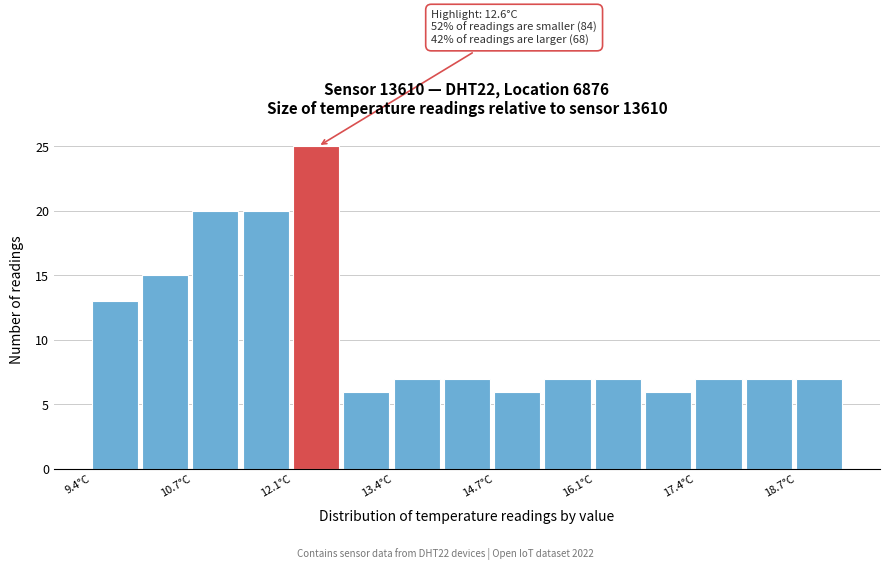

Around what value on the x-axis is the tallest bar? Give the approximate position of its centre, as read against the axis.

12.4